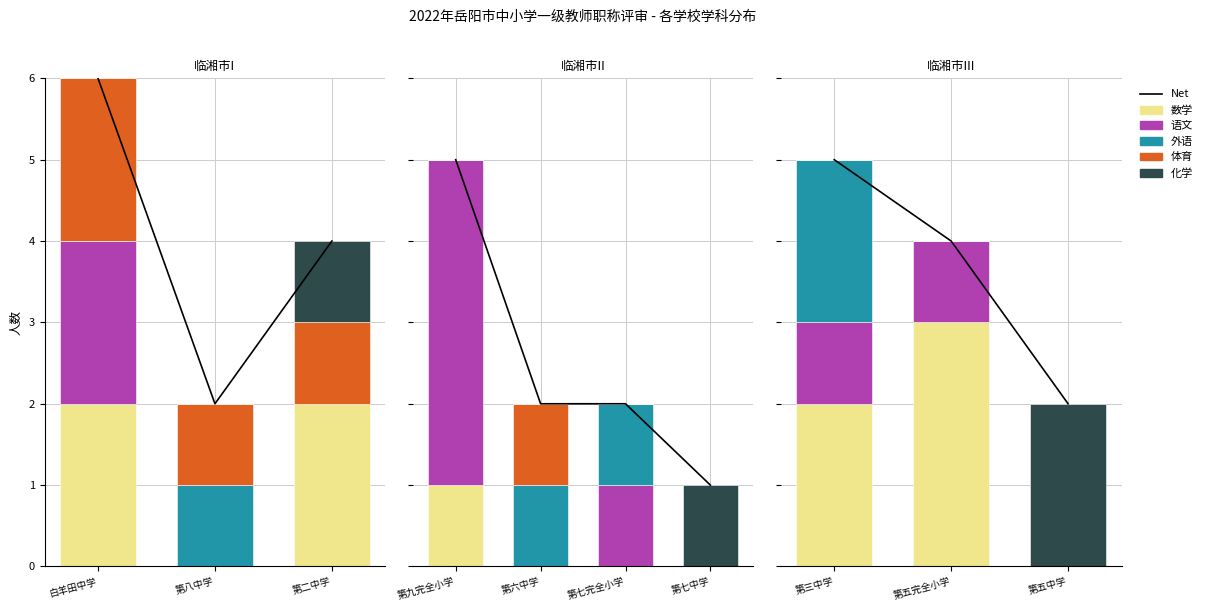

Which series has the largest range (max minus min)?

Net